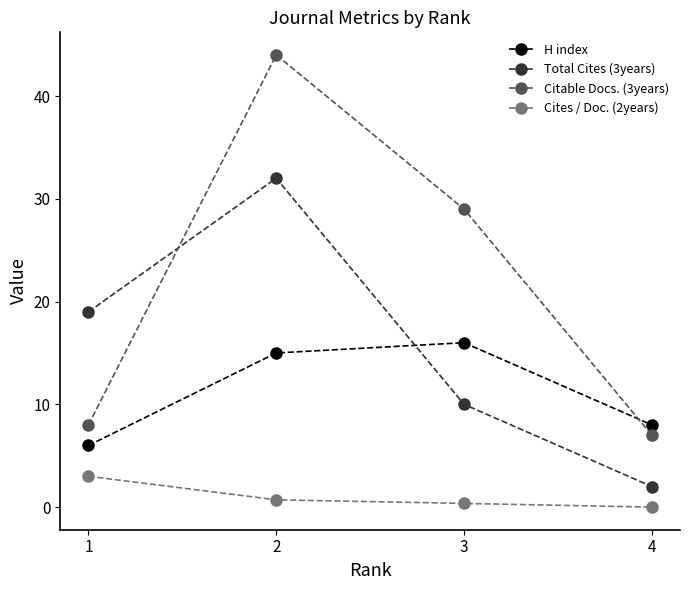

True or false: H index has a value of 16.0 at 3.

True